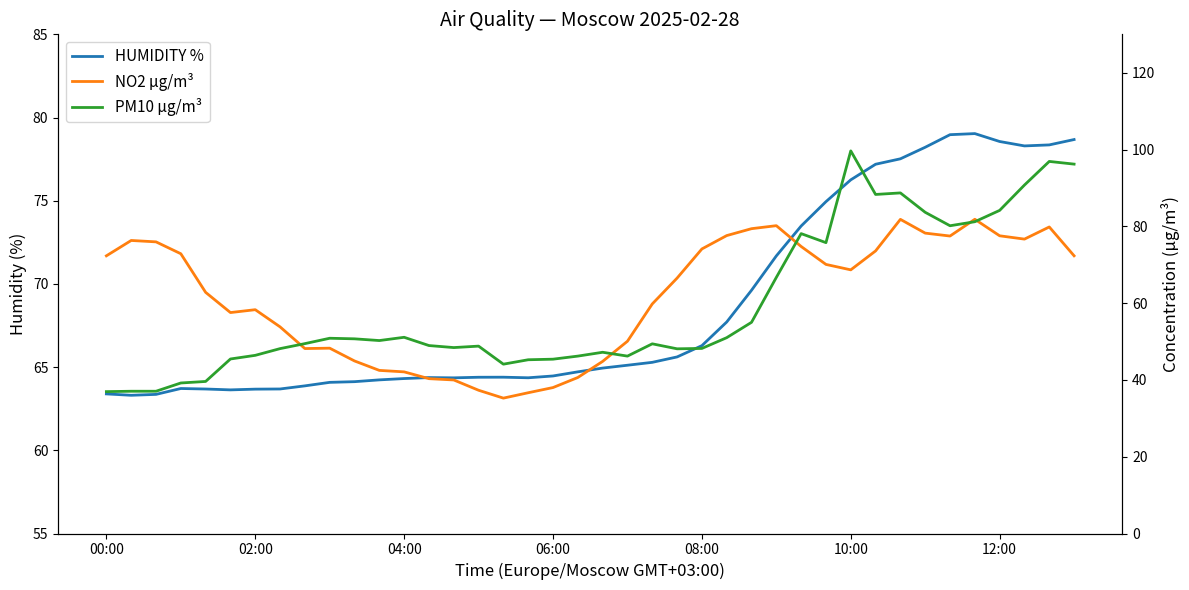

At which category is the sum across all series the highest?

38